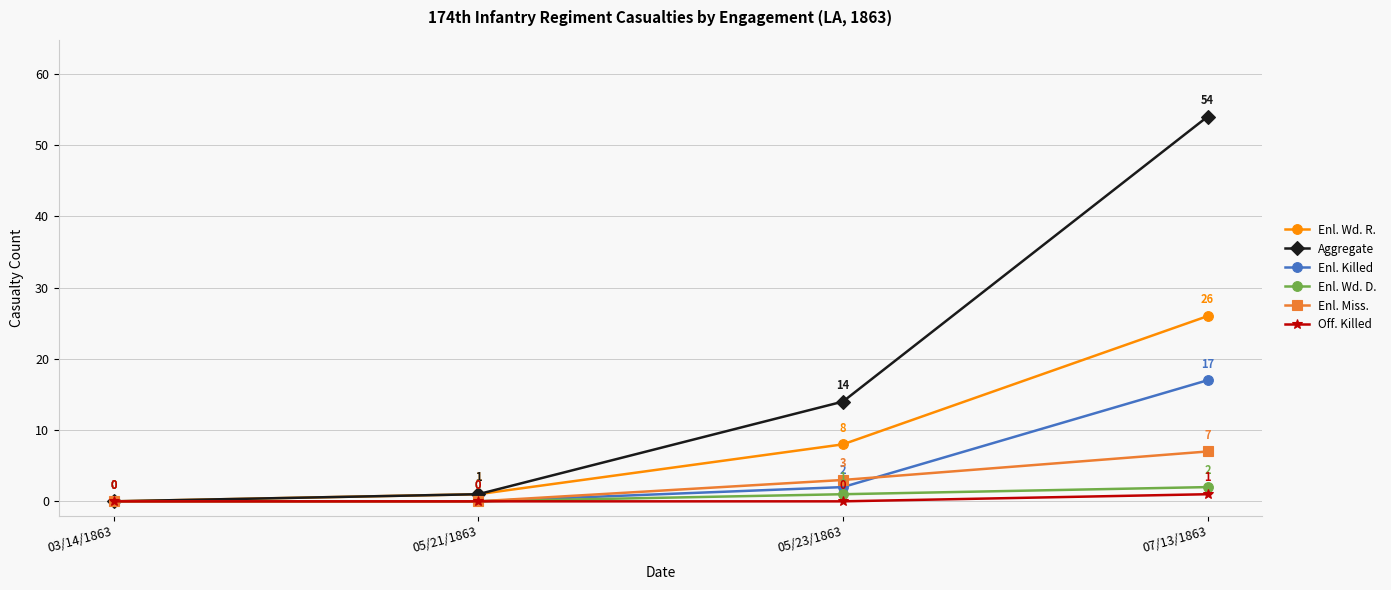

Rank the series by their maximum value, from highest to lowest.

Aggregate, Enl. Wd. R., Enl. Killed, Enl. Miss., Enl. Wd. D., Off. Killed